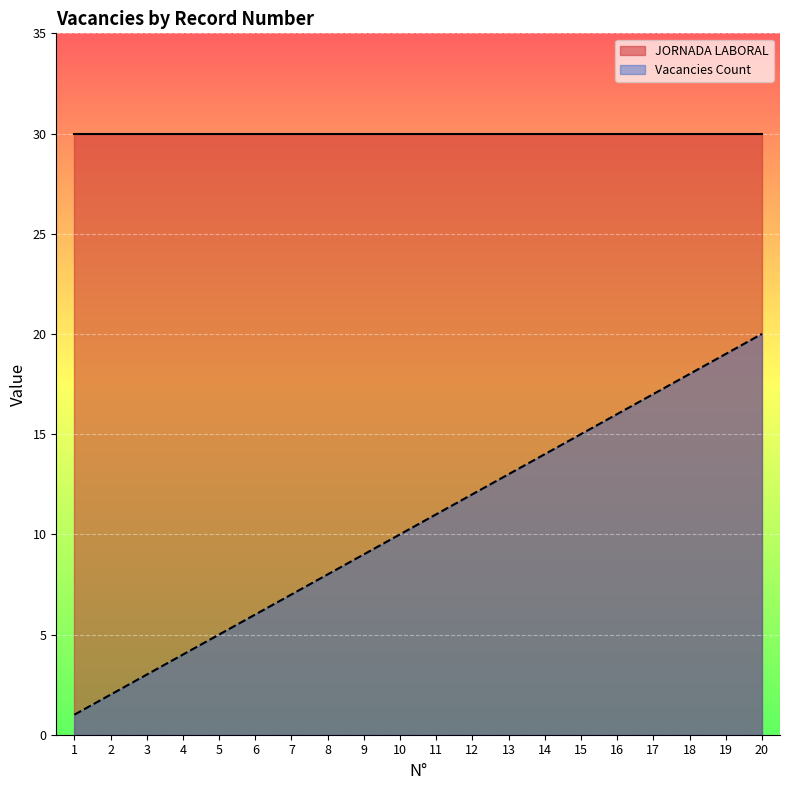

List the labels in order of value, smallest first.

1, 2, 3, 4, 5, 6, 7, 8, 9, 10, 11, 12, 13, 14, 15, 16, 17, 18, 19, 20